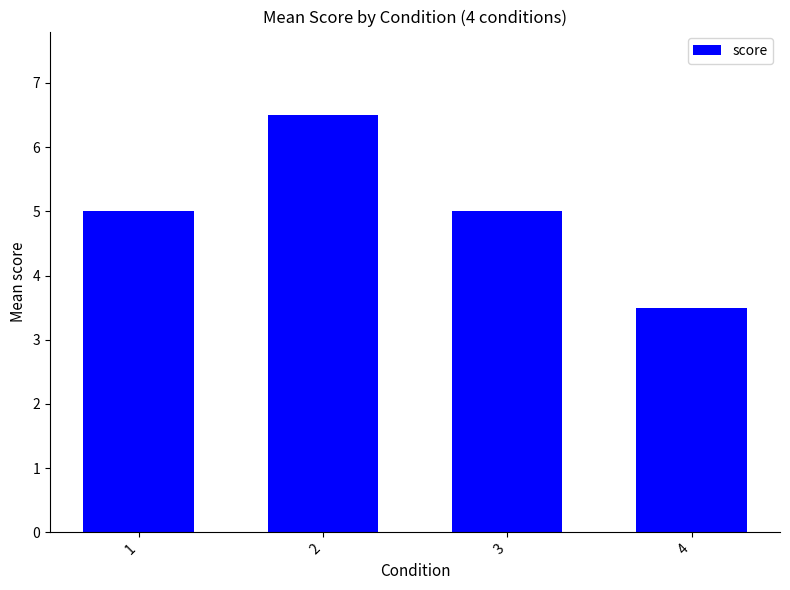

What is the maximum value shown in the chart?

6.5